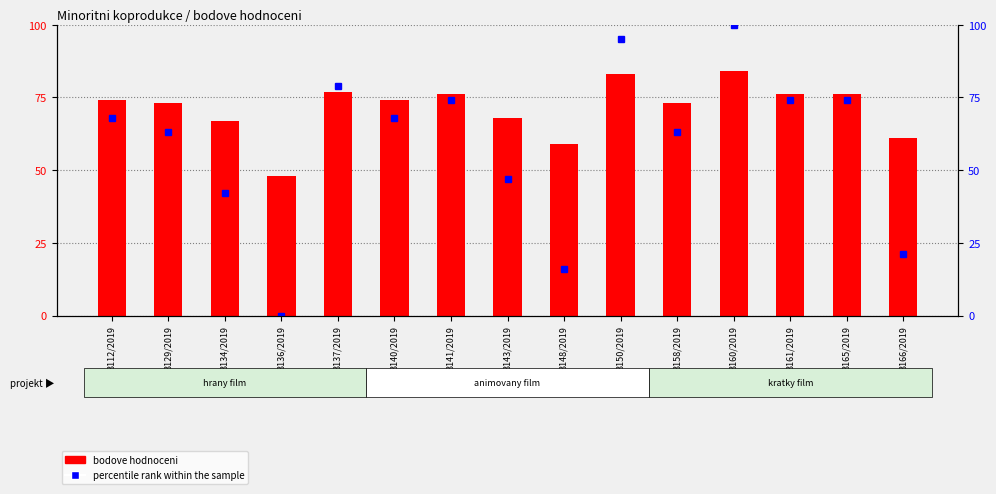

True or false: bodove hodnoceni has a value of 48 at 3136/2019.

True